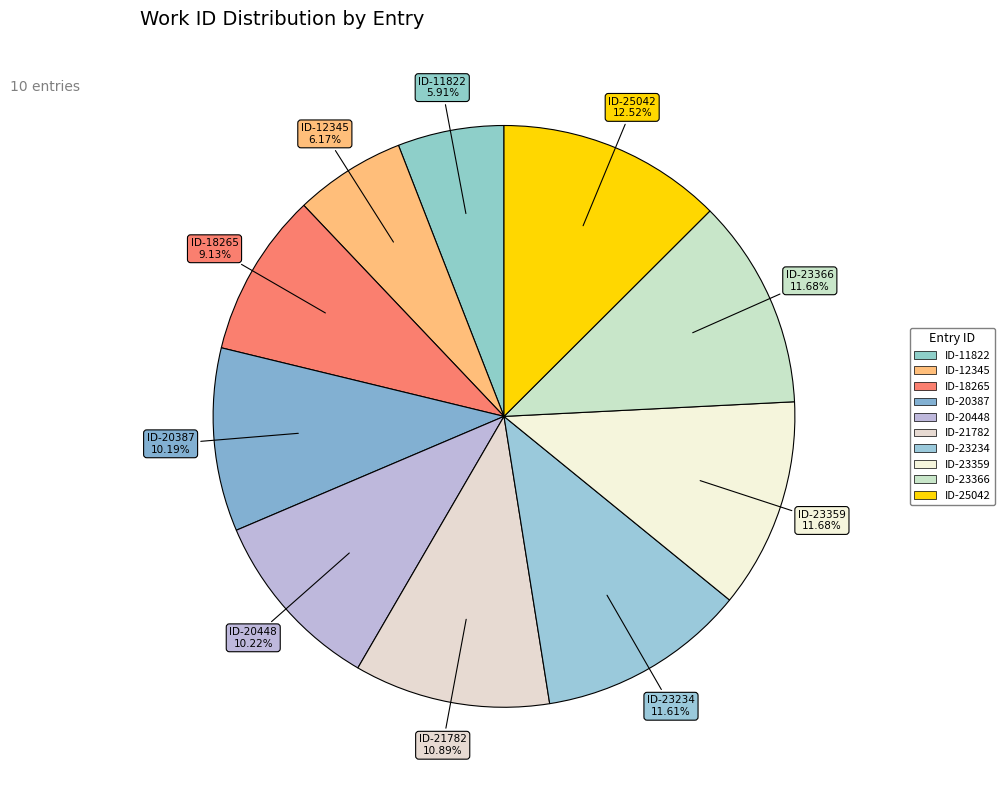

How many segments does this pie chart have?

10